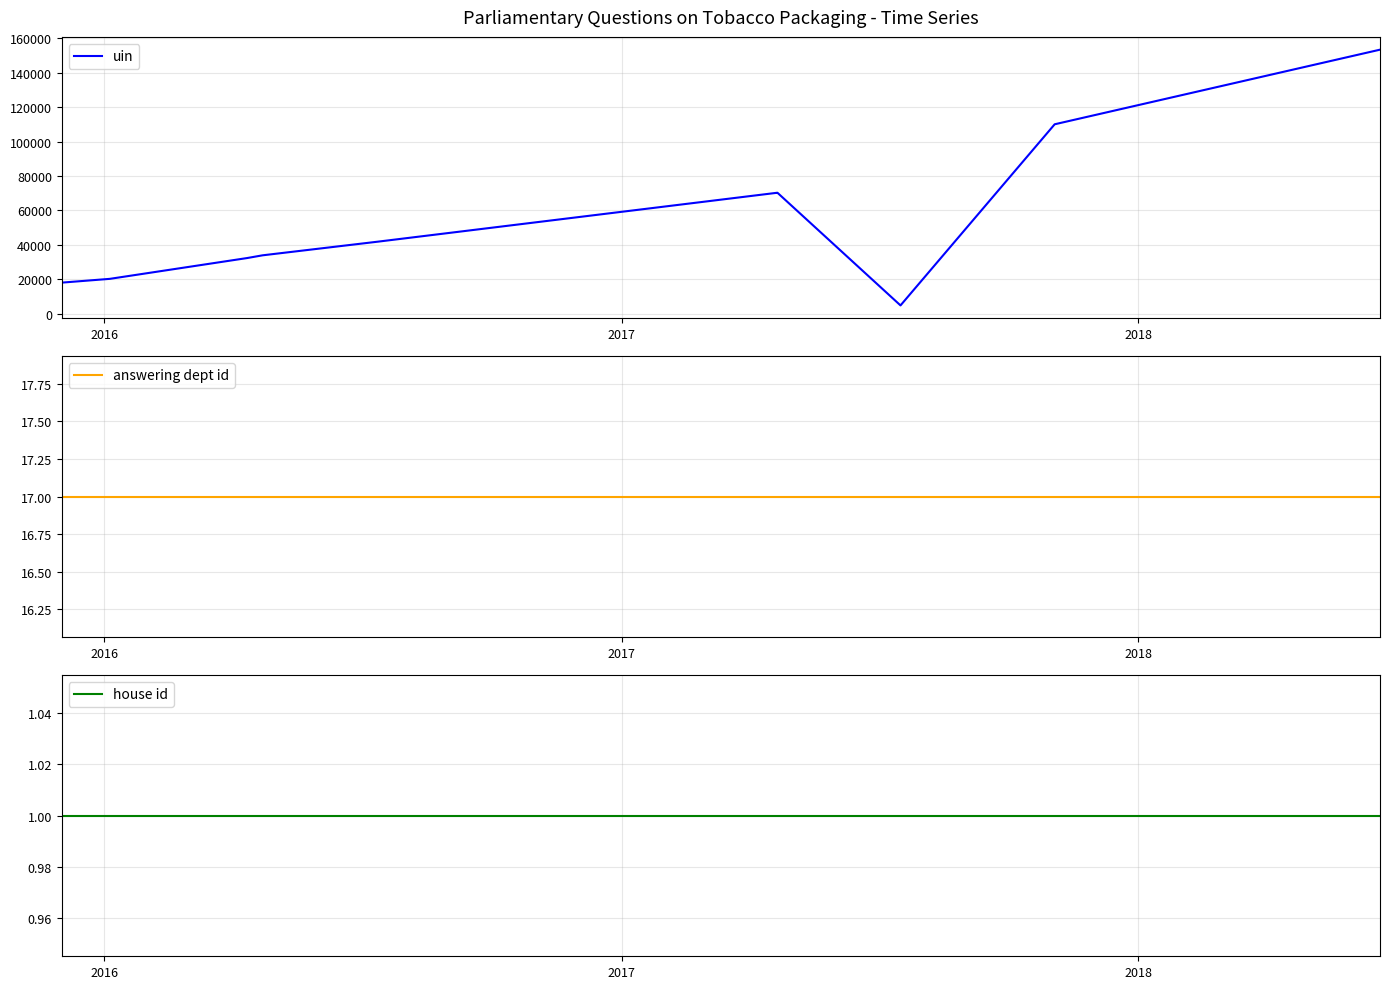

Which series has the largest range (max minus min)?

uin